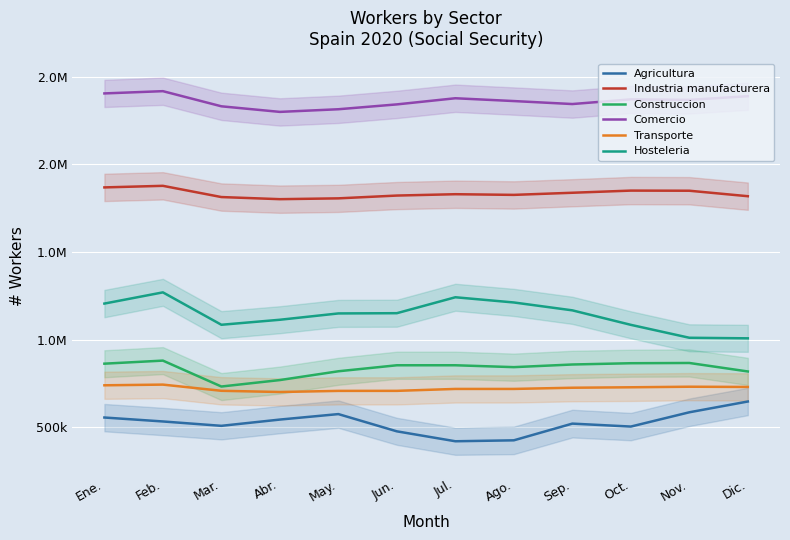

Count the number of categories in the chart.

12